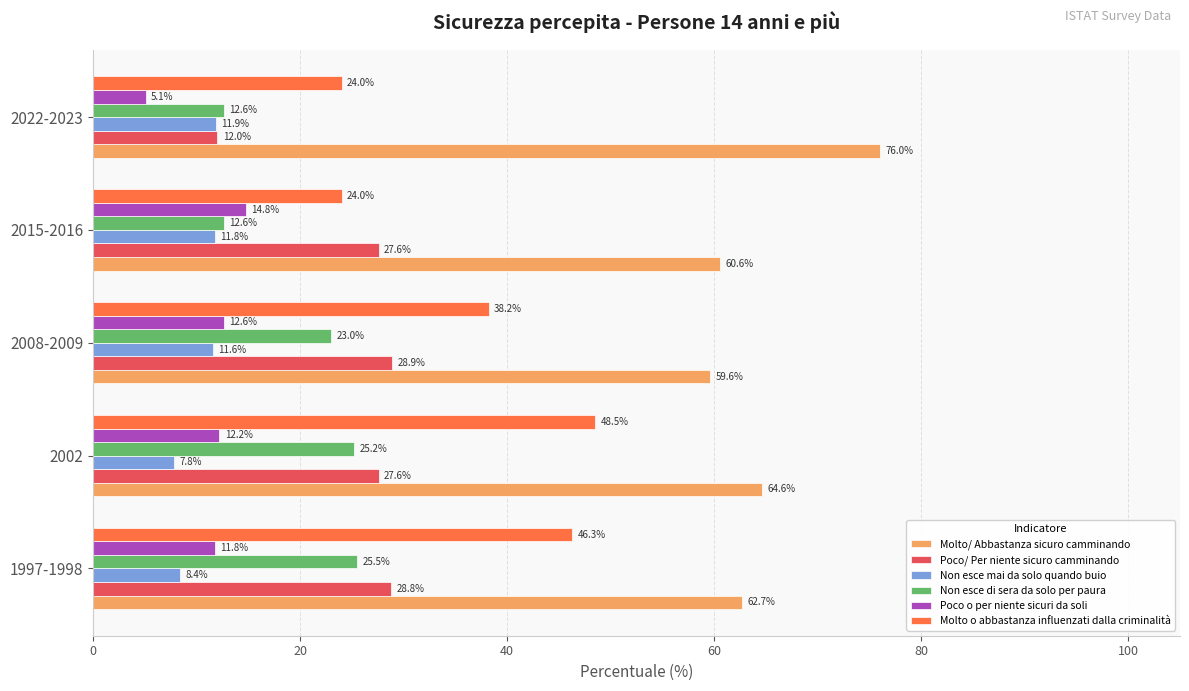

At which category is the sum across all series the highest?

2002